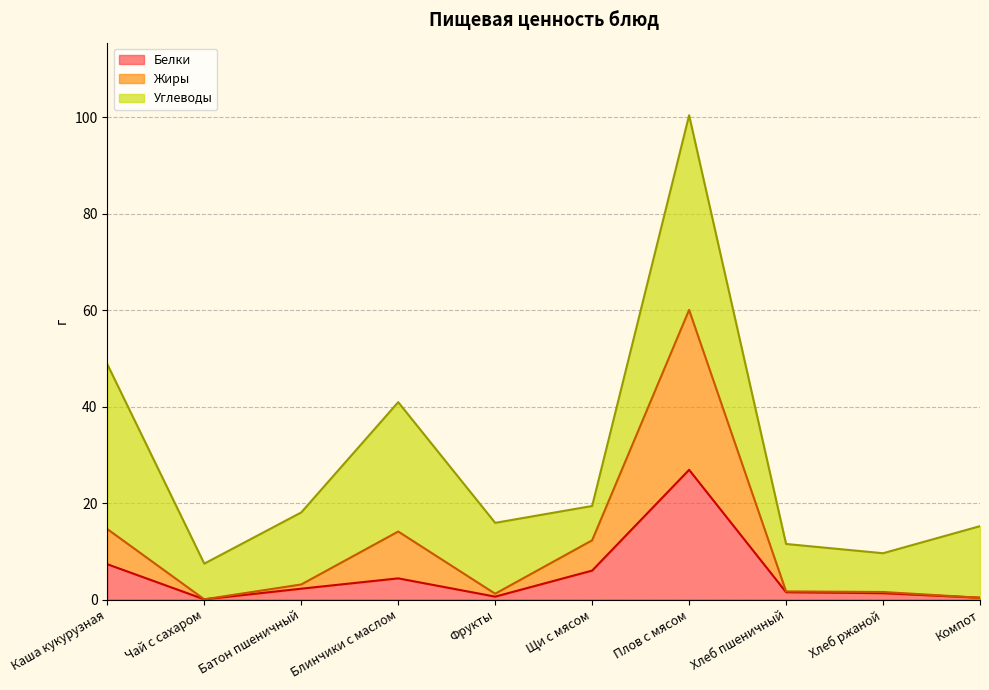

What is the label of the 2nd point from the right?

Хлеб ржаной